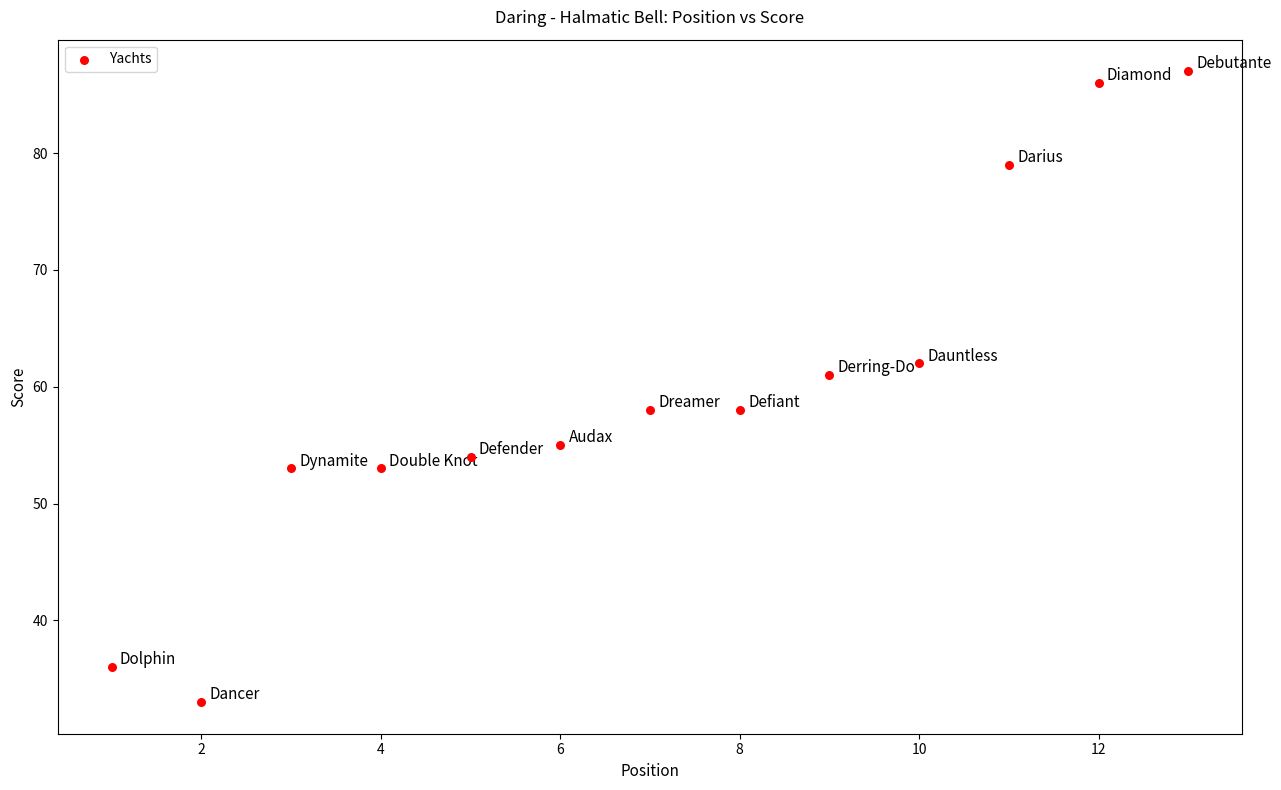

What Y value in the scatter plot is closest to 60?

61